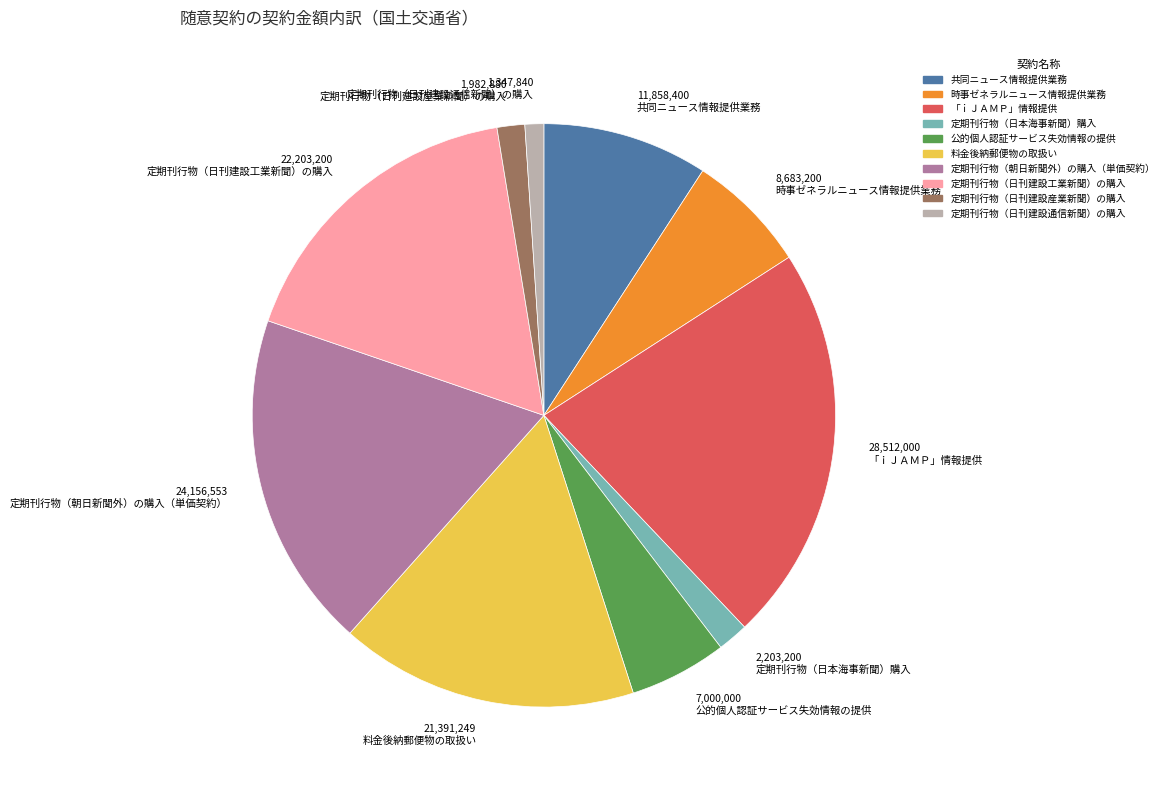

Which category has the biggest portion of the pie?

「ｉＪＡＭＰ」情報提供